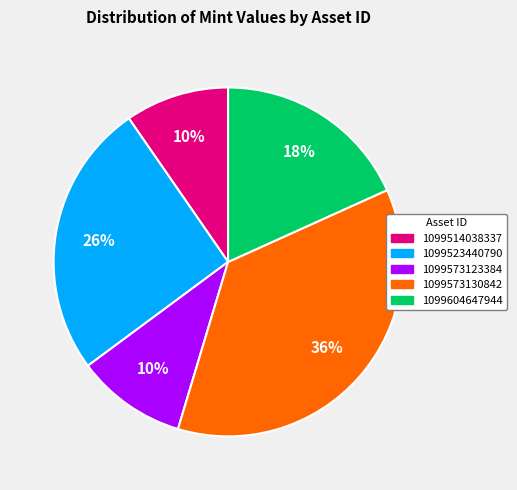

What is the ratio of the value at 1099514038337 to the value at 1099573130842?

0.3